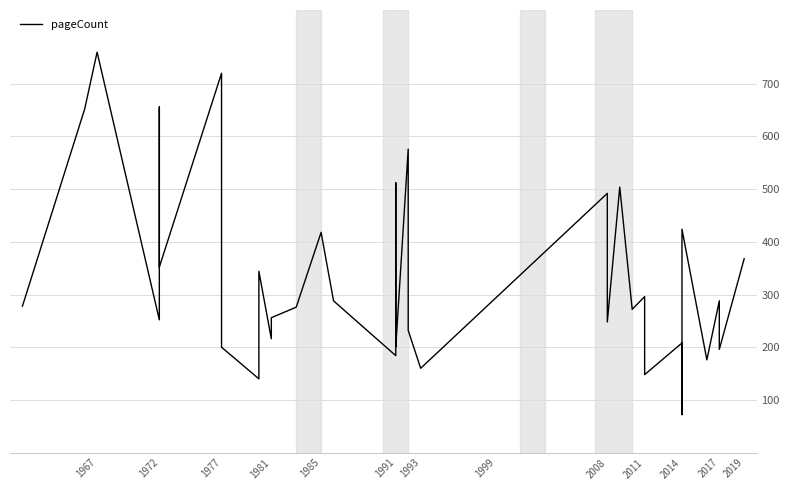

What is the sum of all values?

12948